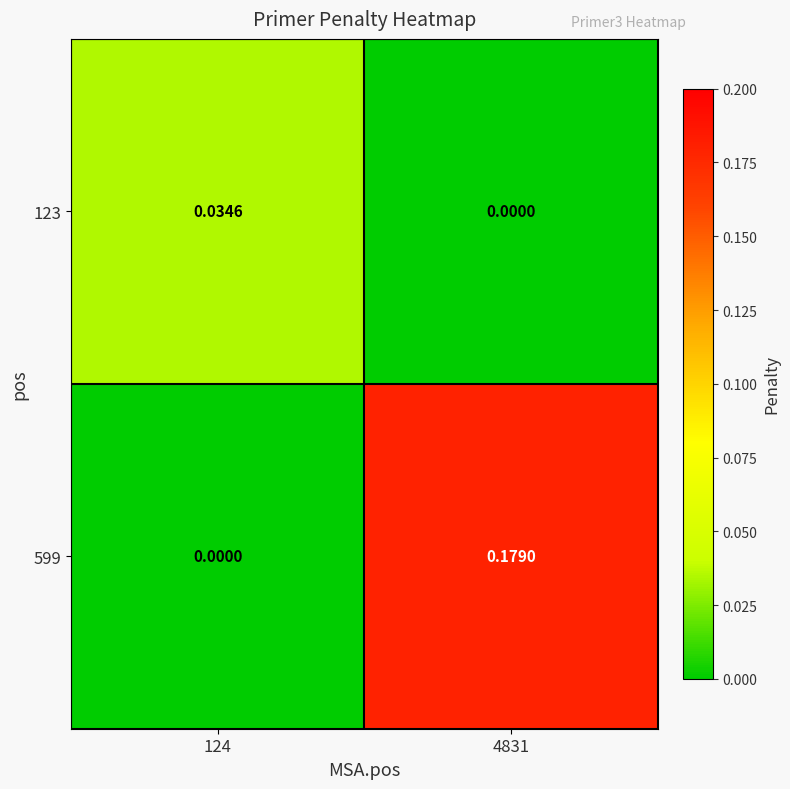

Is the value of 123 at 4831 greater than the value of 599 at 4831?

No